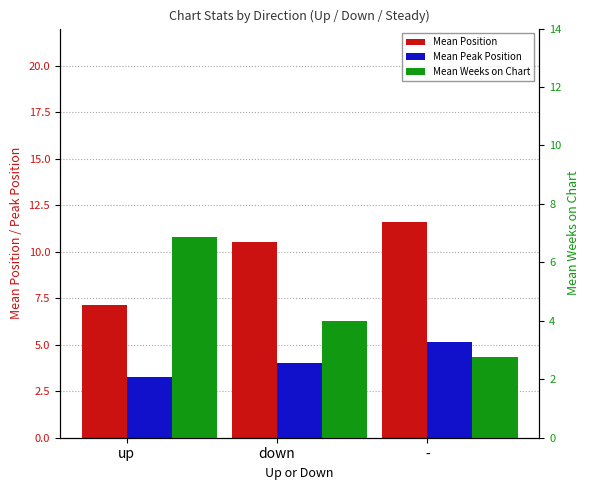

How many values in the Mean Position series exceed 10?

2